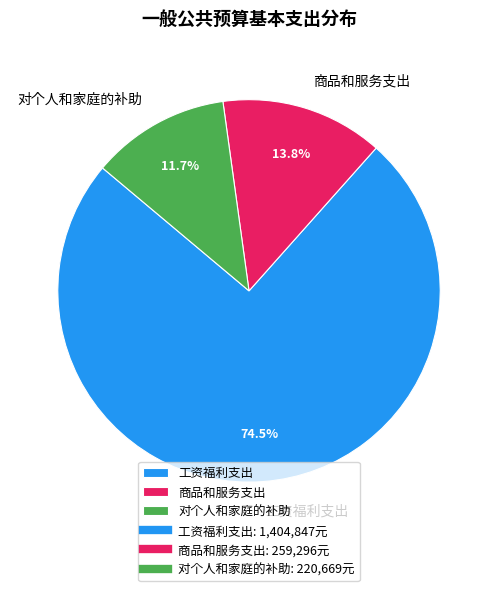

Which has a higher value, 对个人和家庭的补助 or 工资福利支出?

工资福利支出